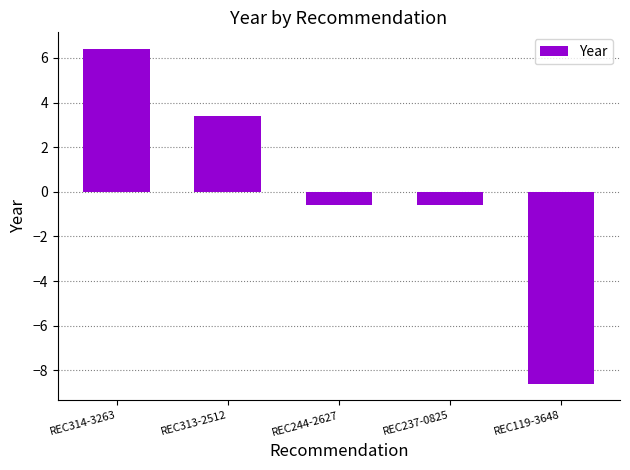

The chart shows a value of -8.6 at REC119-3648. True or false?

True